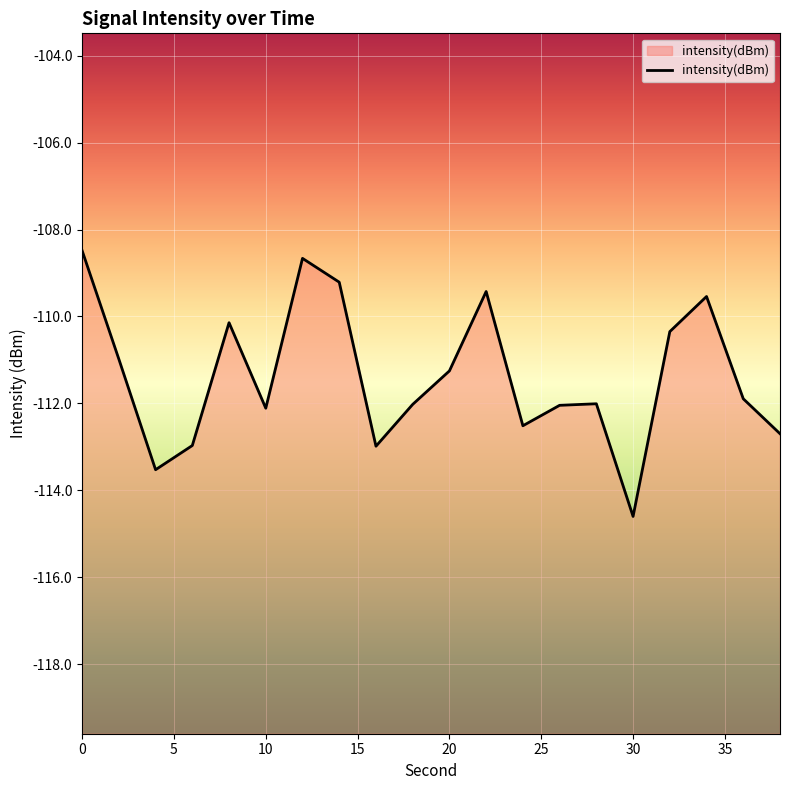

True or false: the data has more than 0 interior local peaks.

True